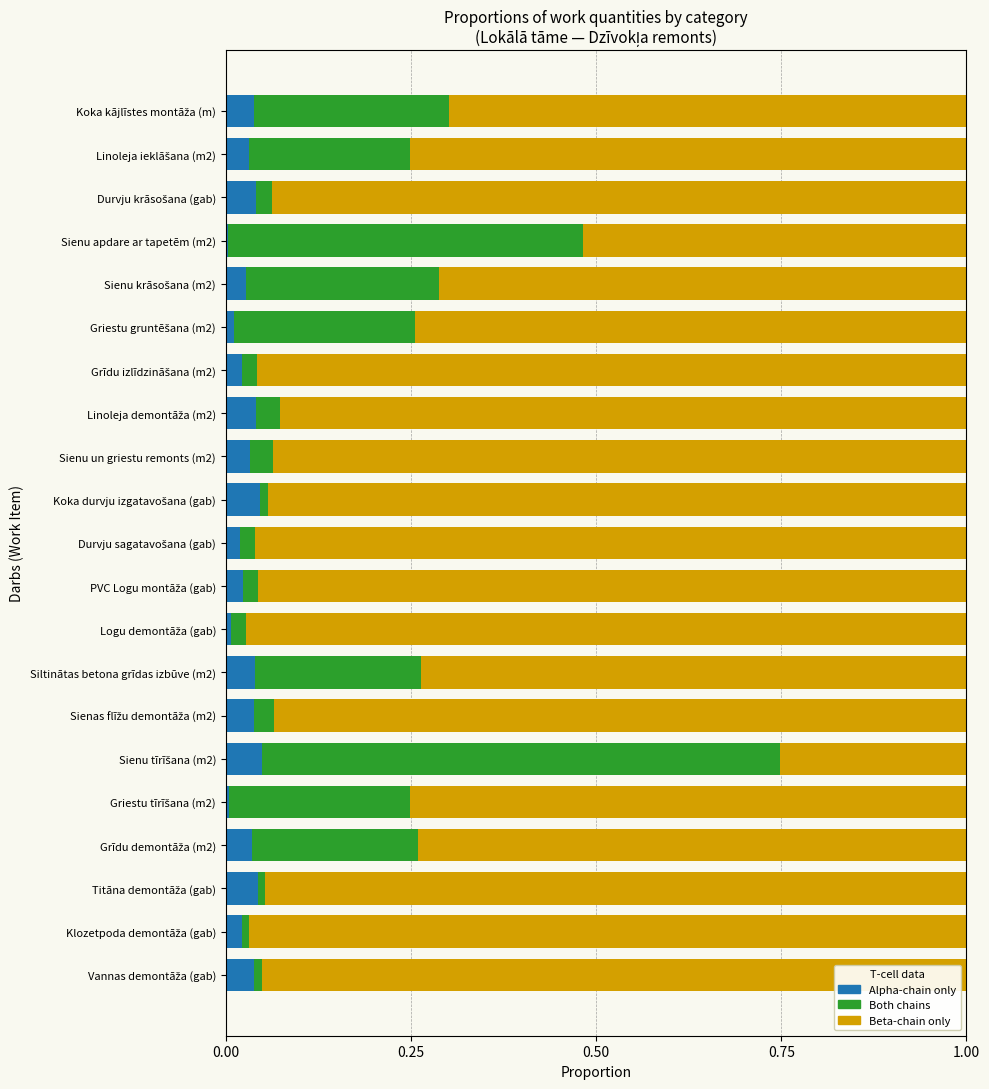

Is it true that Alpha-chain only equals 0.0 at Sienu apdare ar tapetēm (m2)?

True